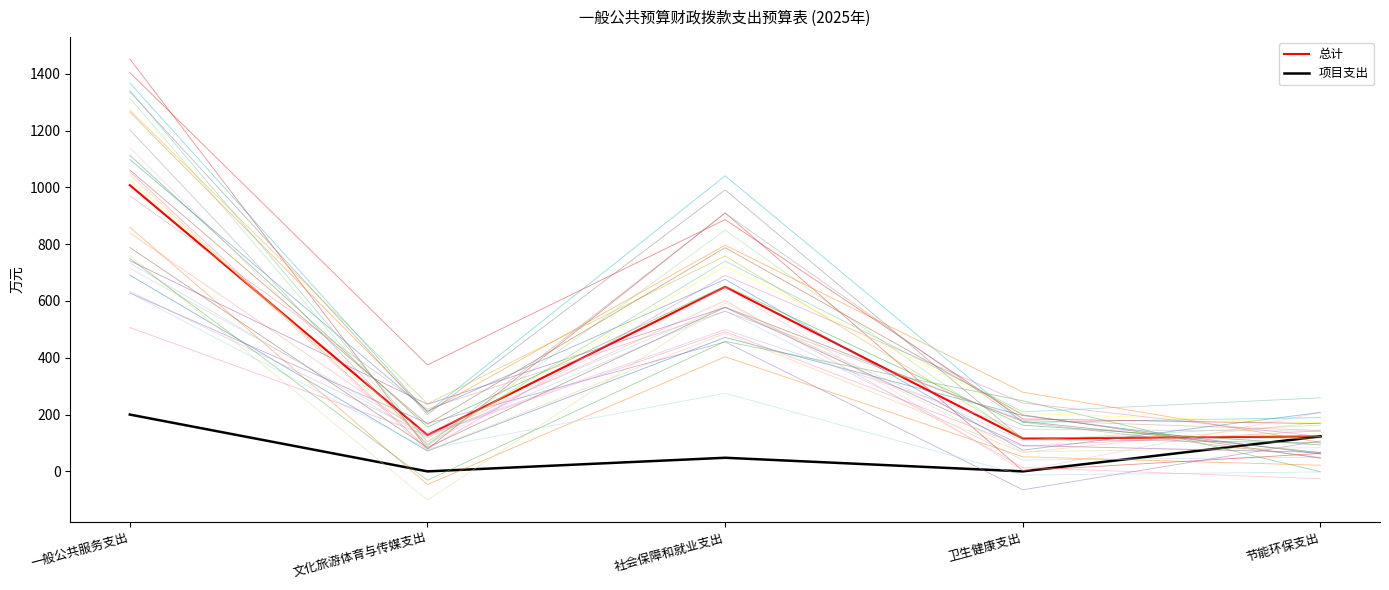

How many categories are shown in the chart?

5